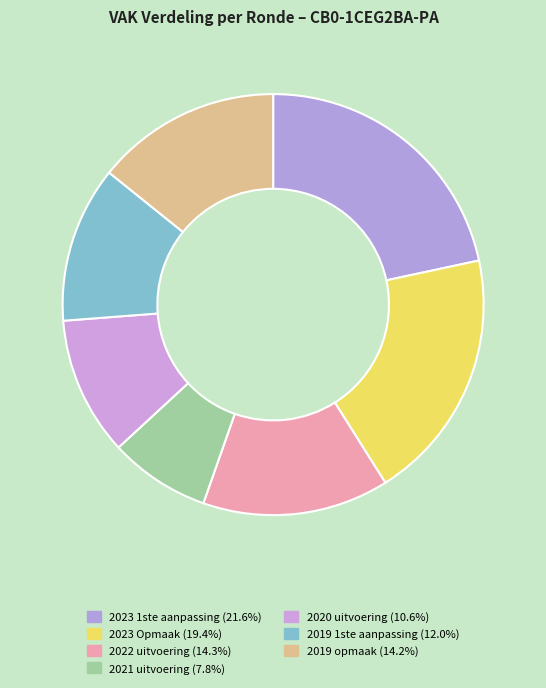

Is 2021 uitvoering the majority of the pie?

No